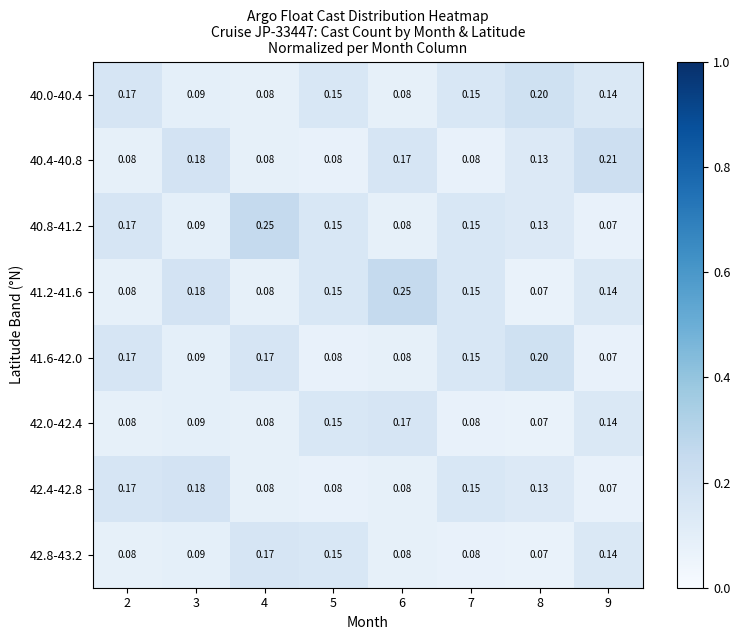

Is the value of 41.6-42.0 at 8 greater than the value of 42.4-42.8 at 8?

Yes